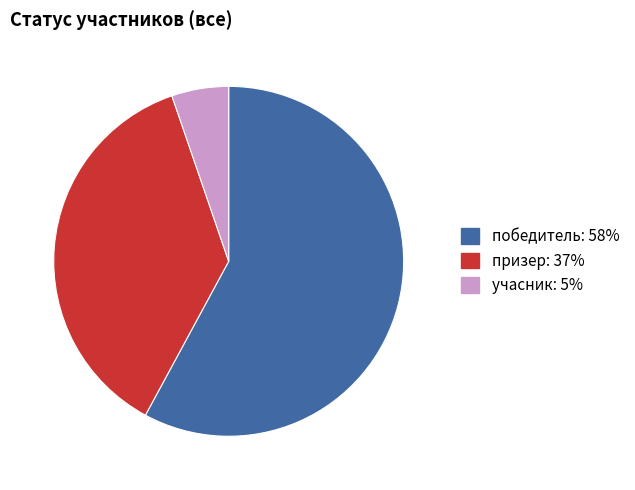

How many slices are in this pie chart?

3